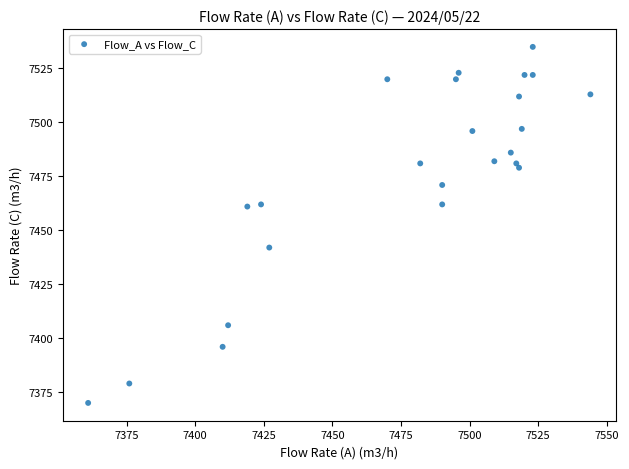

What is the range of X values (max minus min)?

183